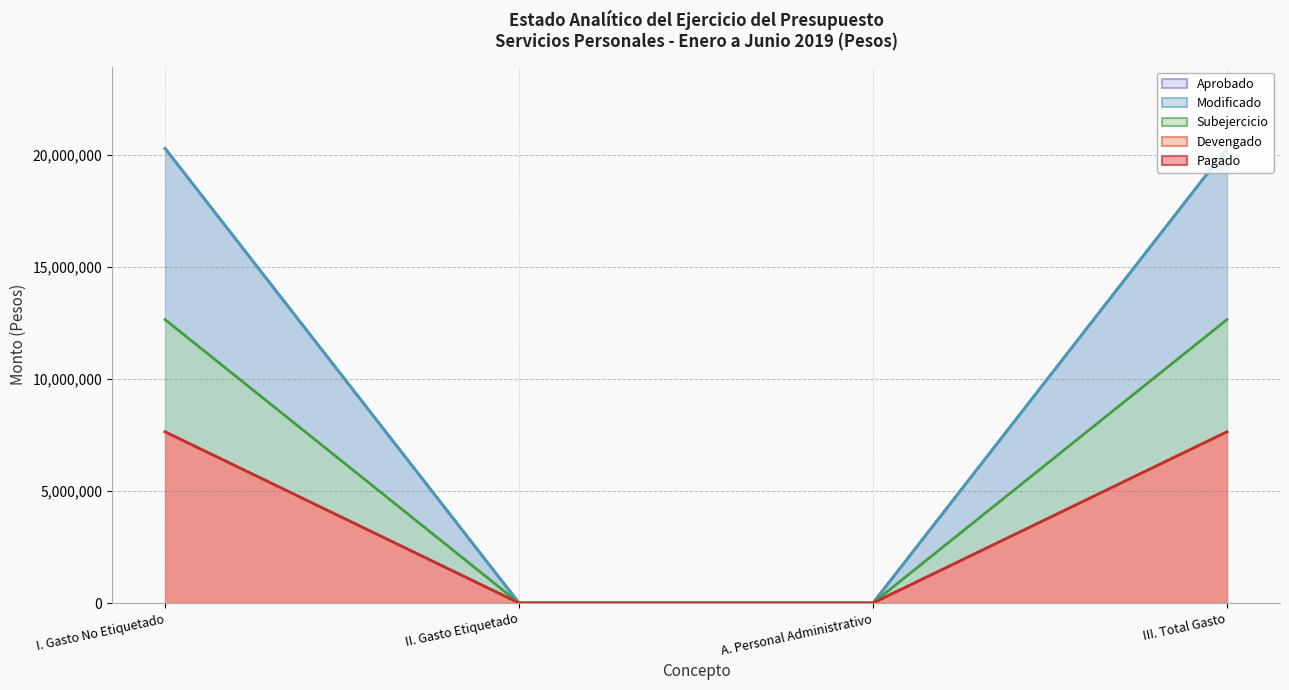

Which series has the largest range (max minus min)?

Modificado